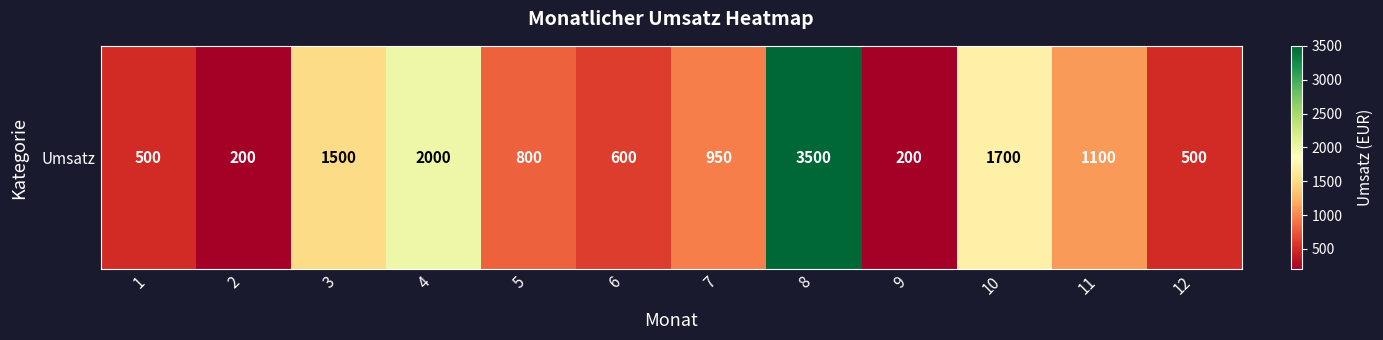

Reading left to right, list all the values displayed in this chart.

500	200	1500	2000	800	600	950	3500	200	1700	1100	500